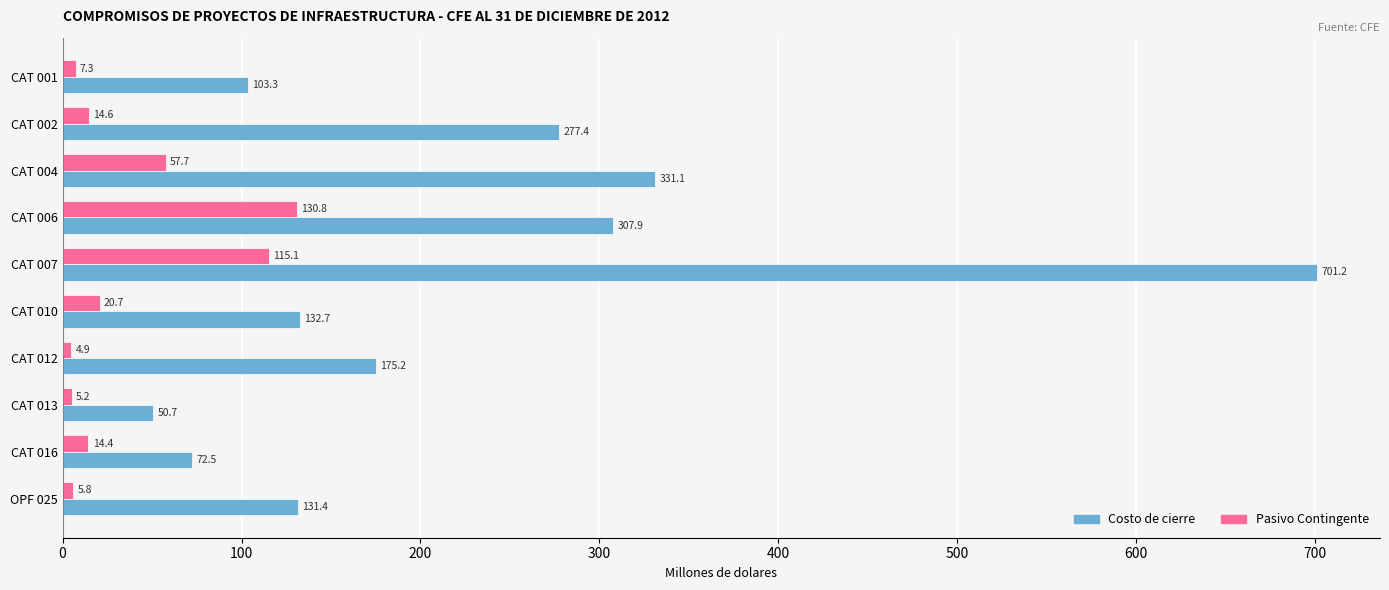

Read the Costo de cierre value at CAT 001.

103.3